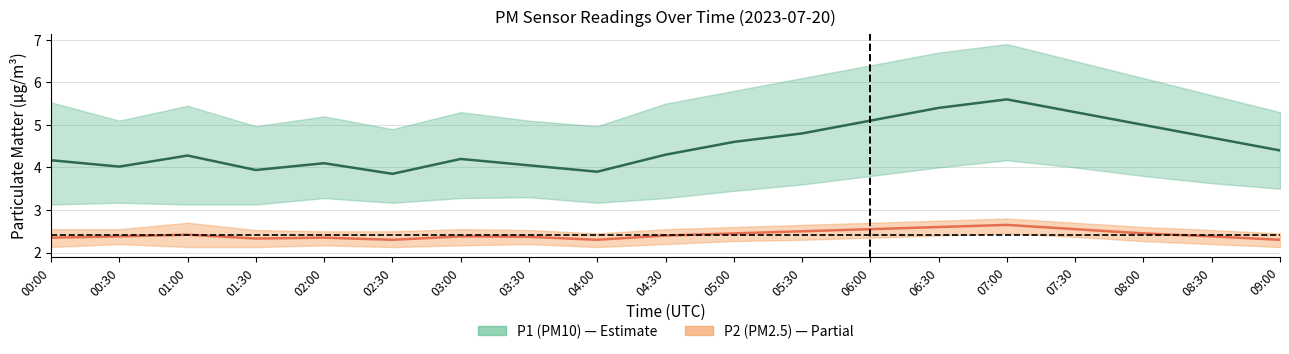

The P2 (PM2.5) center series shows 3.9 at 00:00. True or false?

False